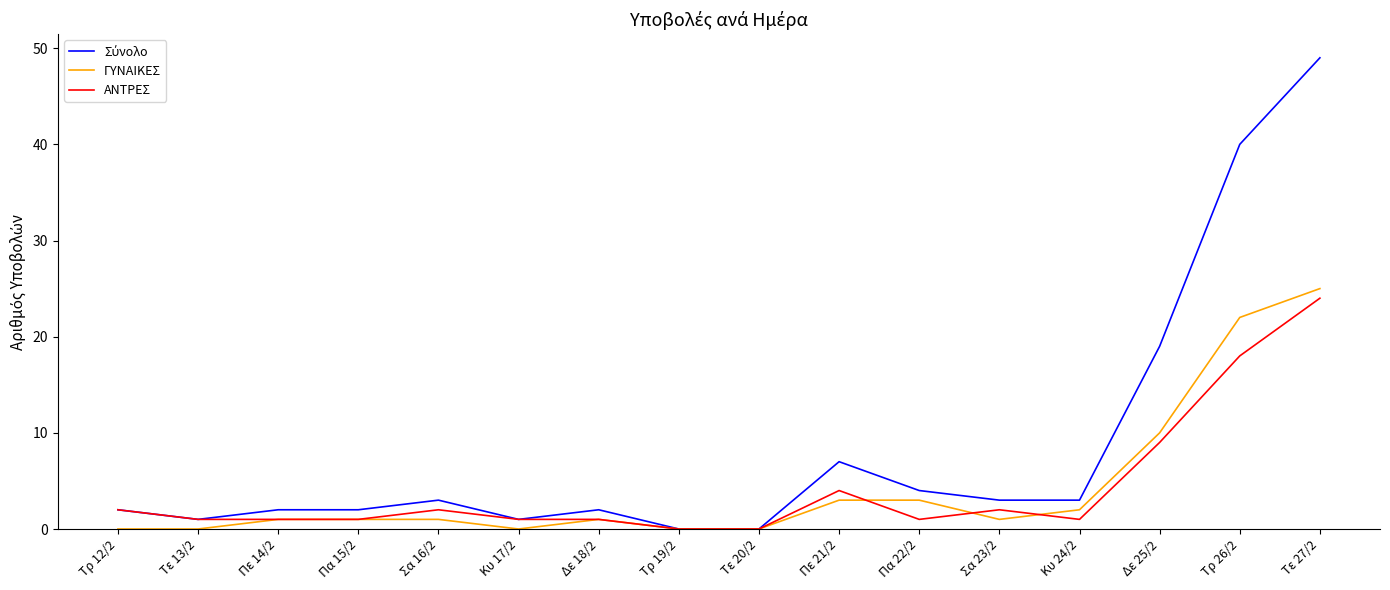

What is the approximate value of ΑΝΤΡΕΣ at Τε 27/2?

24